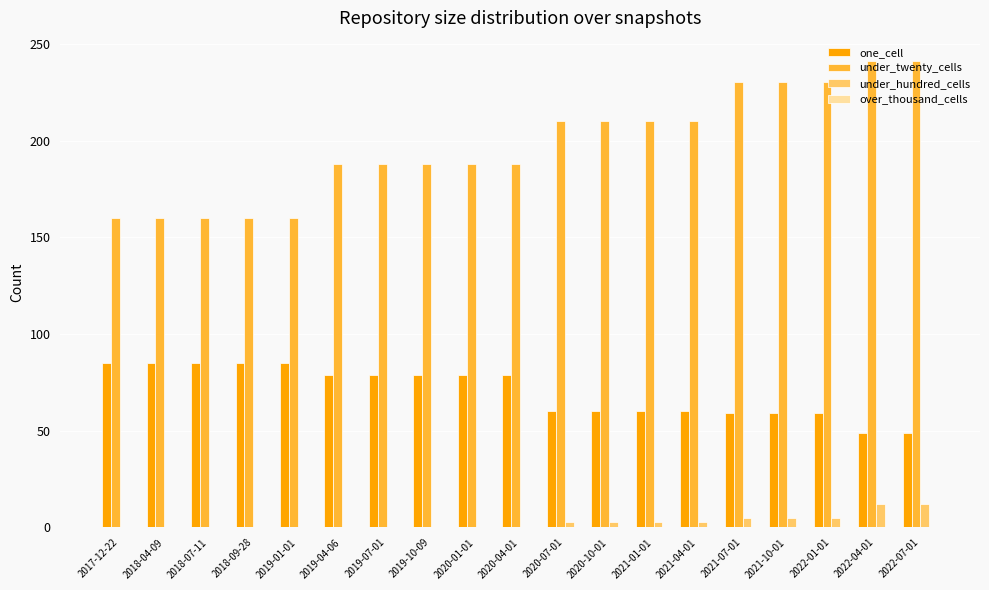

The value of under_twenty_cells at 2019-07-01 is 108. True or false?

False